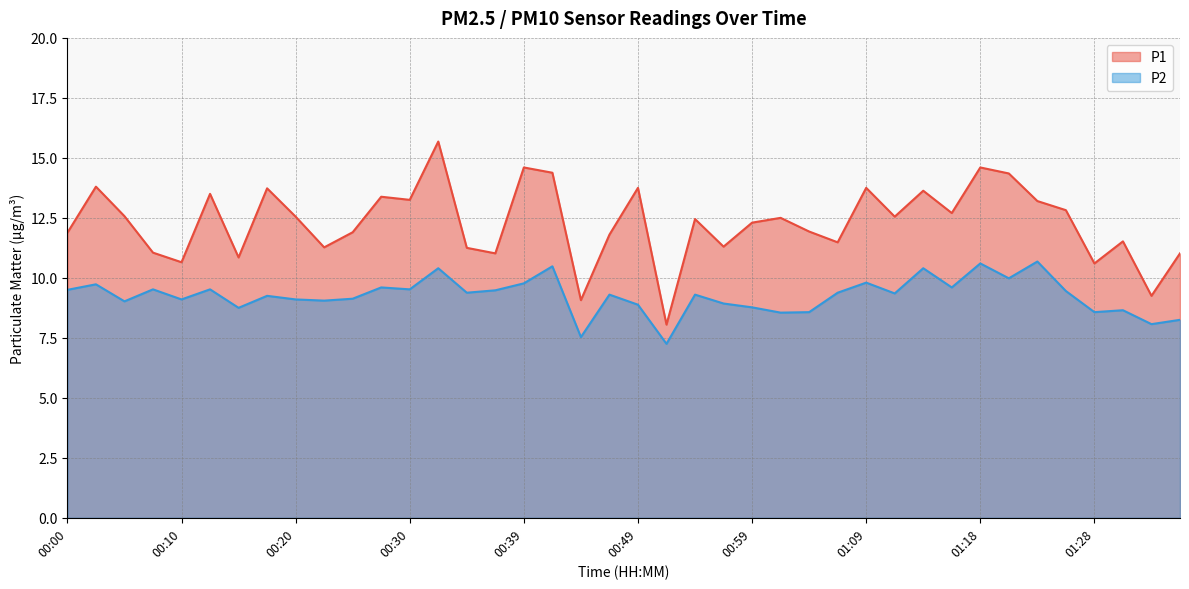

True or false: P2 and P1 cross at least once.

False